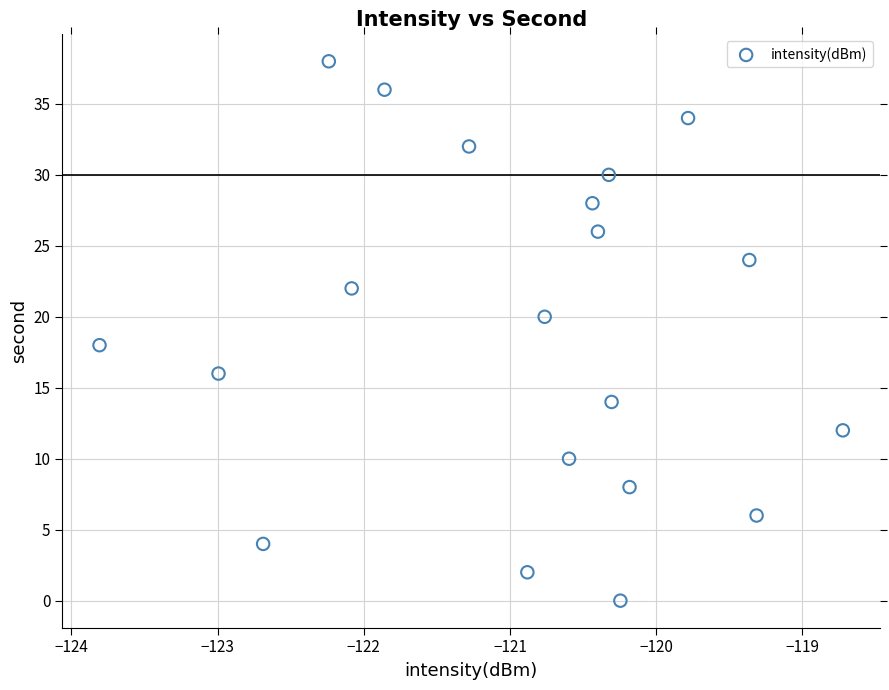

What is the range of Y values (max minus min)?

38